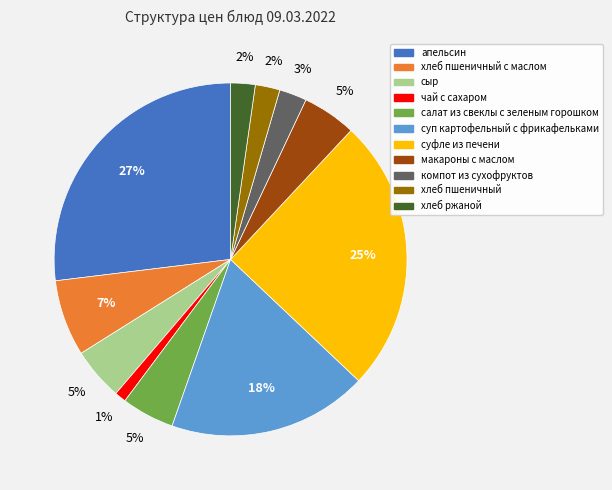

To the nearest percent, what is the average slice percentage?

9%